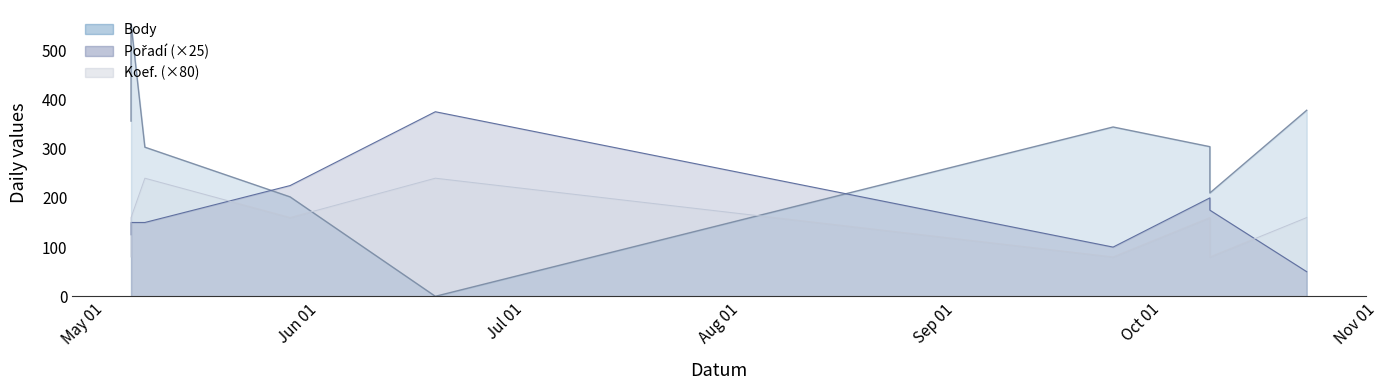

Where does the Pořadí series first go above 150?

2008-05-31